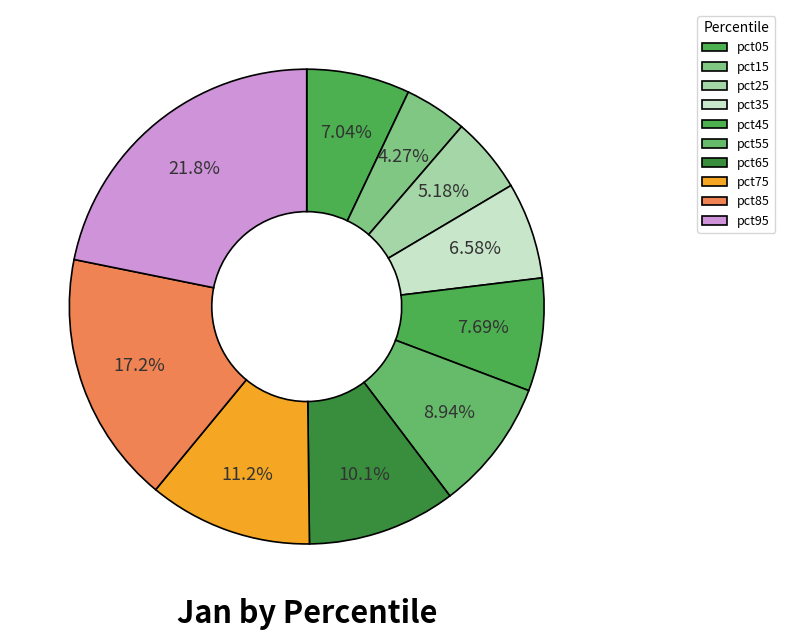

What percentage is the pct05 slice, to the nearest percent?

7%